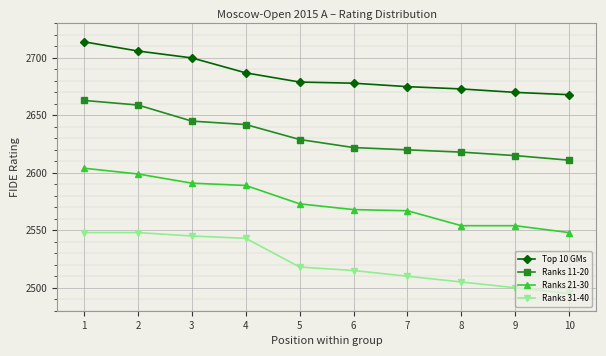

How many values in the Ranks 31-40 series are below 2518?

5